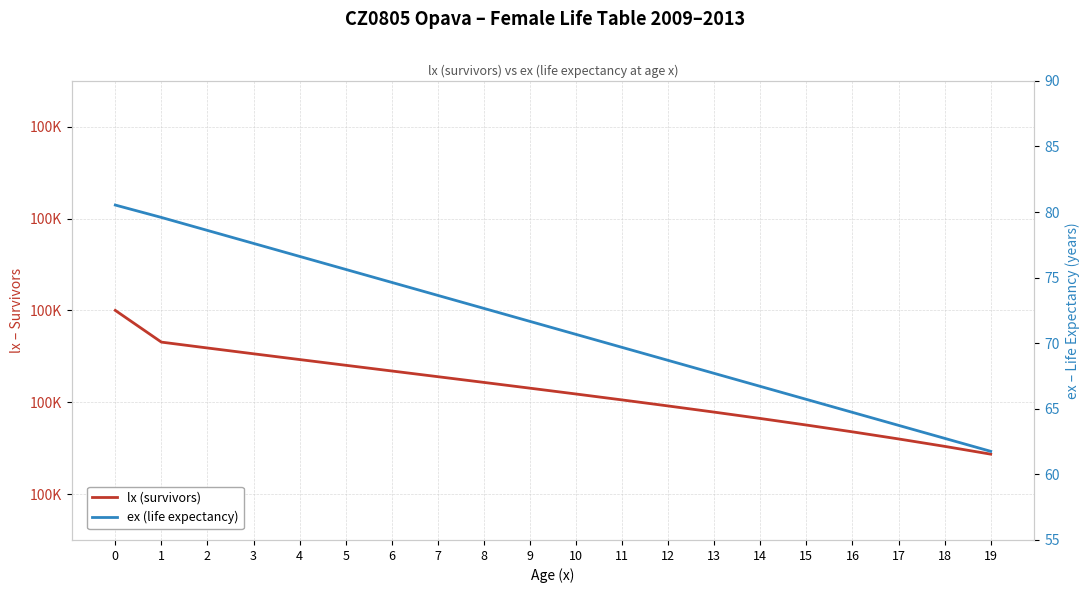

How many values in the ex (life expectancy) series exceed 71?

10